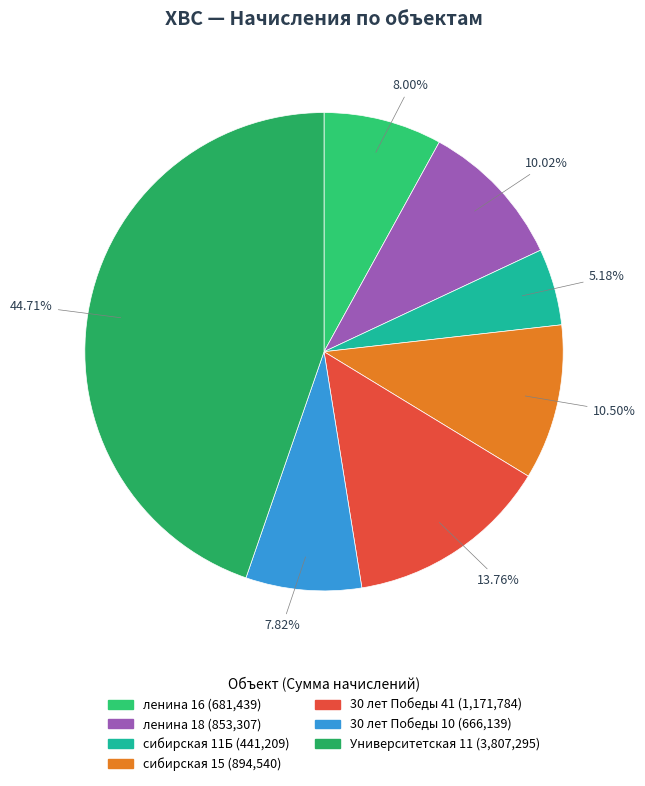

Which category has the biggest portion of the pie?

Университетская 11